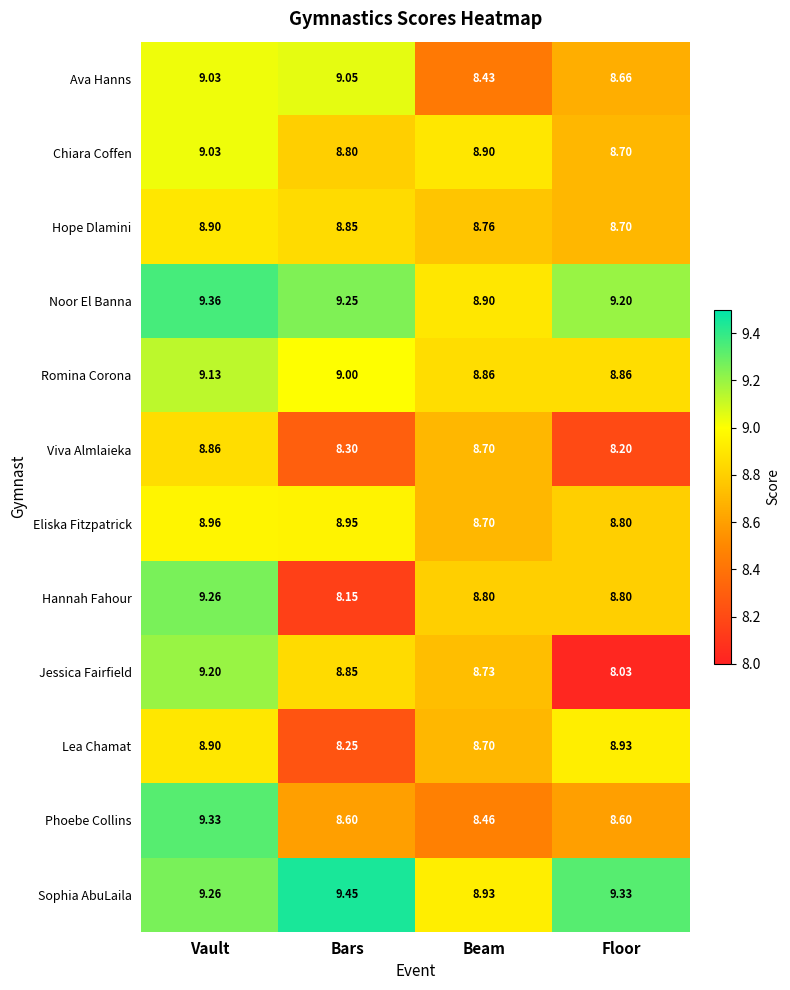

Which category has the lowest value in the Eliska Fitzpatrick series?

Beam